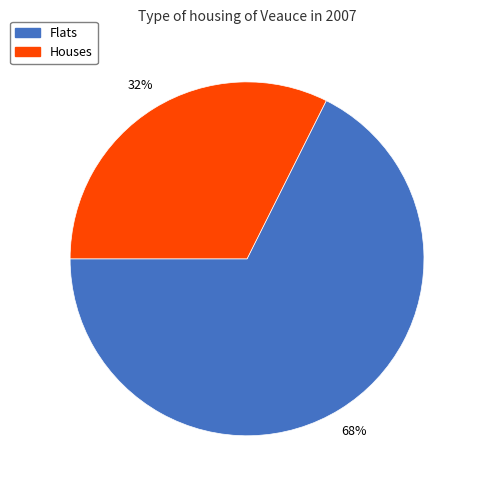

Count the number of slices in the pie.

2